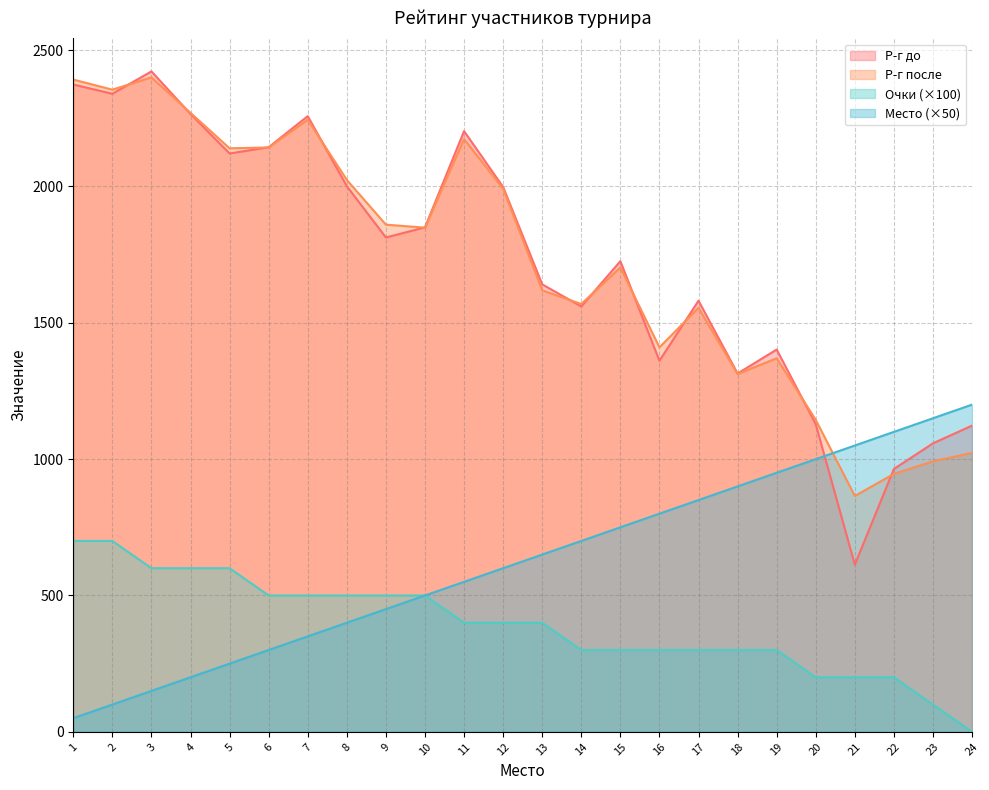

What value does the Очки series have at 3, to the nearest 50?

600